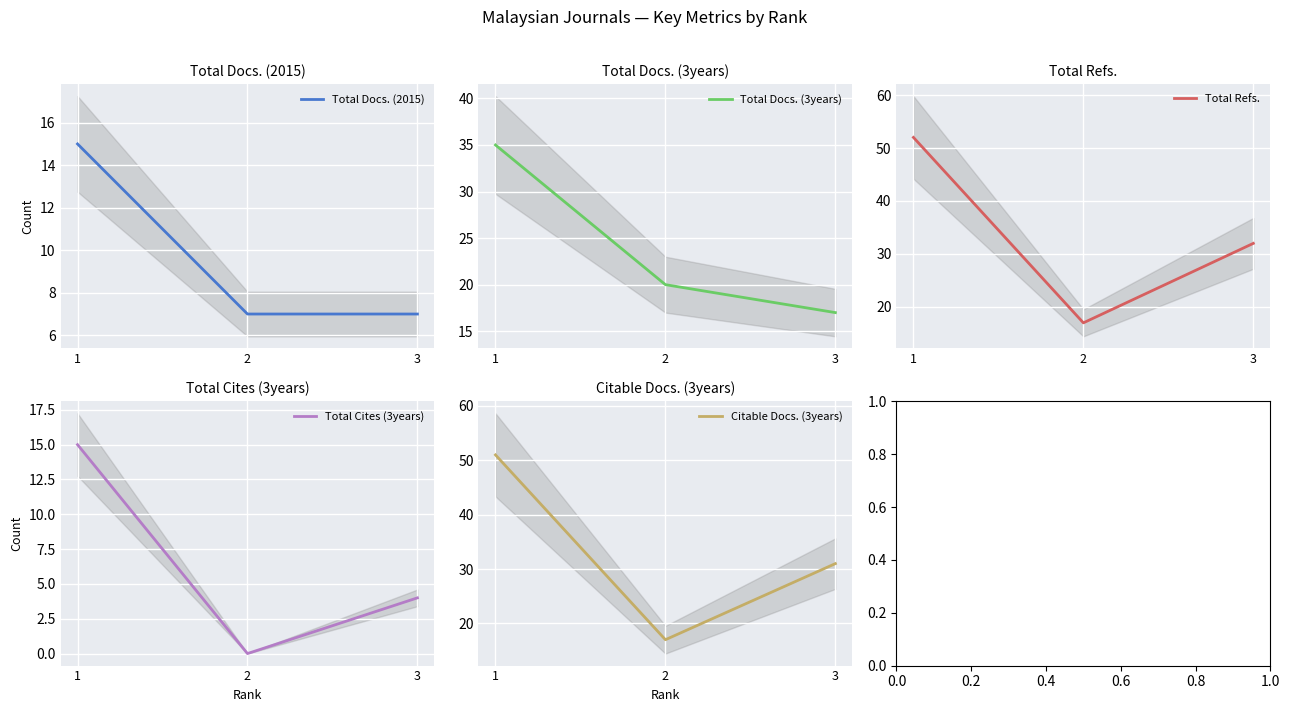

The value of Total Docs. (2015) at 3 is 7. True or false?

True